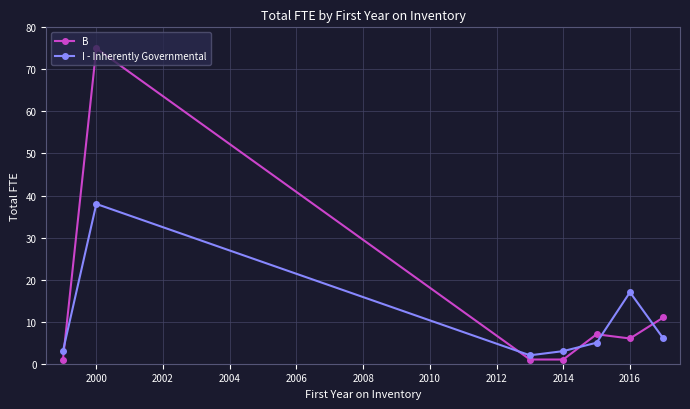

What is the value of the B point at the 5th from the left?

7